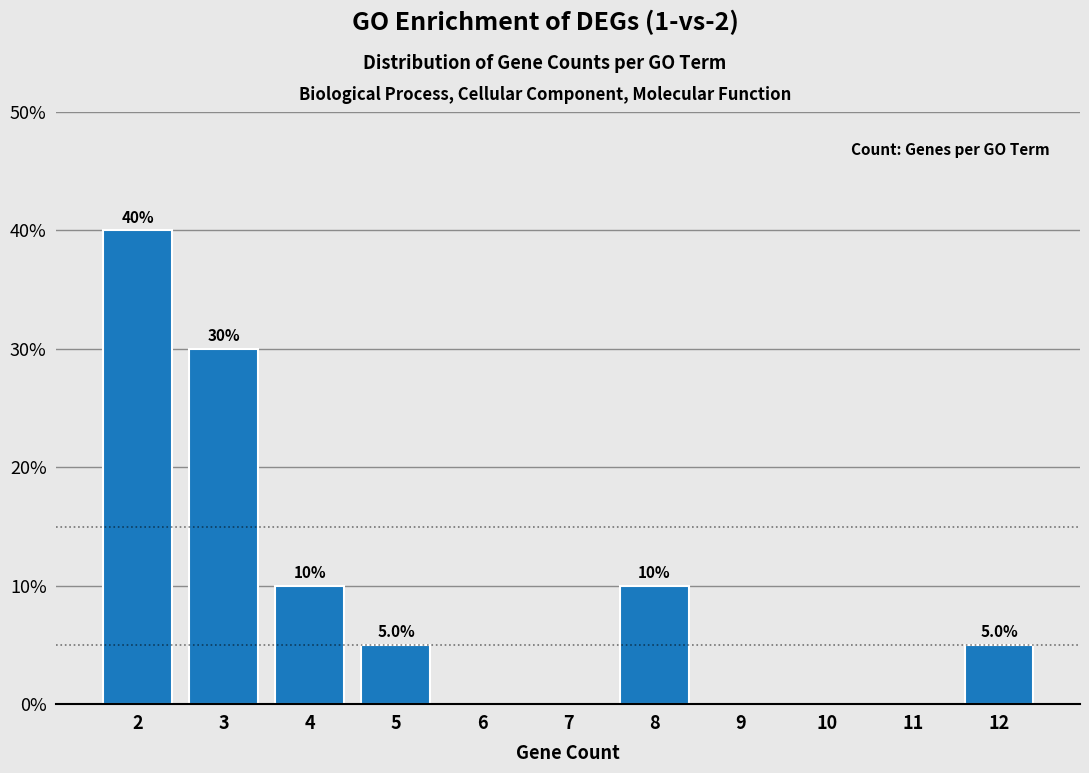

Over which range of the x-axis is the bar tallest?

1.5 to 2.5